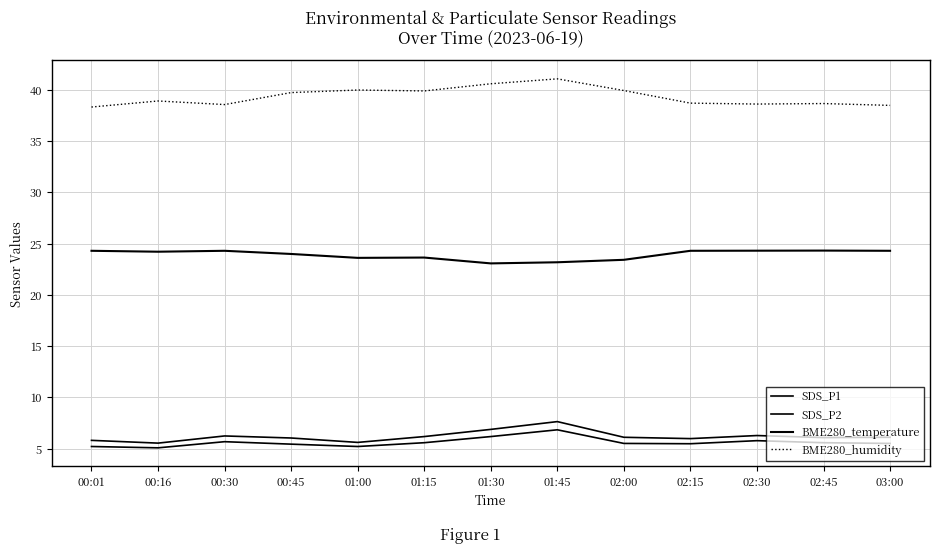

How many lines are shown in the chart?

4